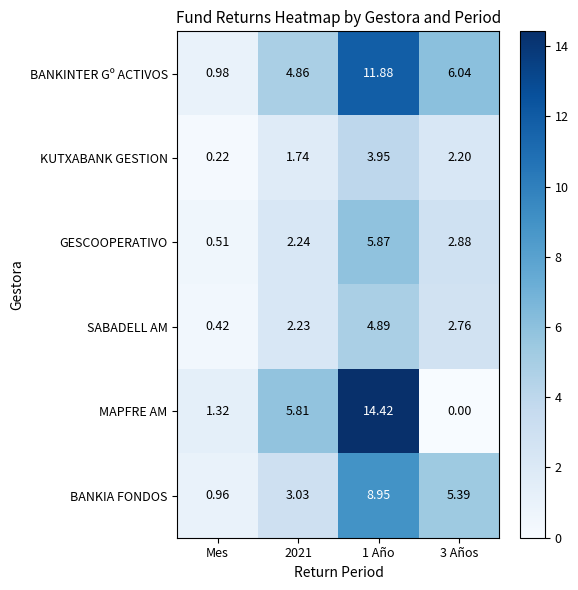

Which series changed the most between Mes and 2021?

MAPFRE AM